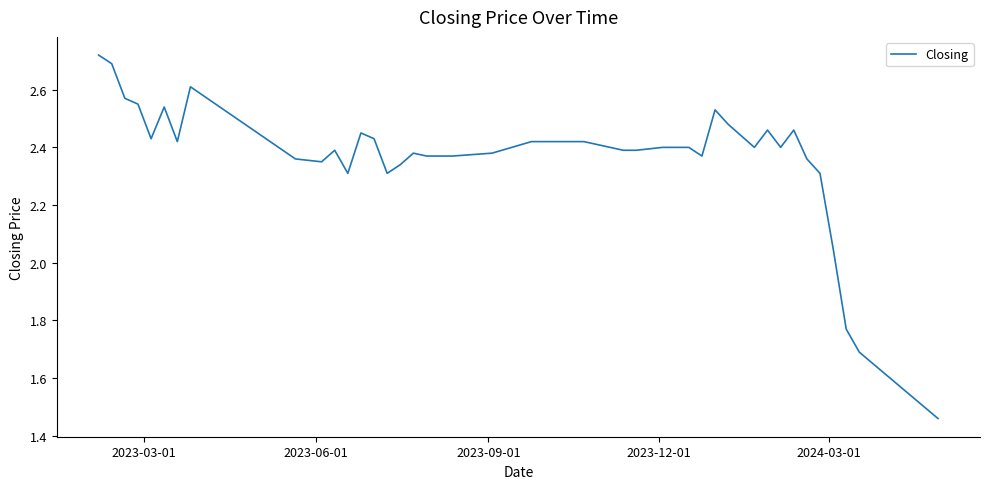

How many distinct data groups are displayed?

1